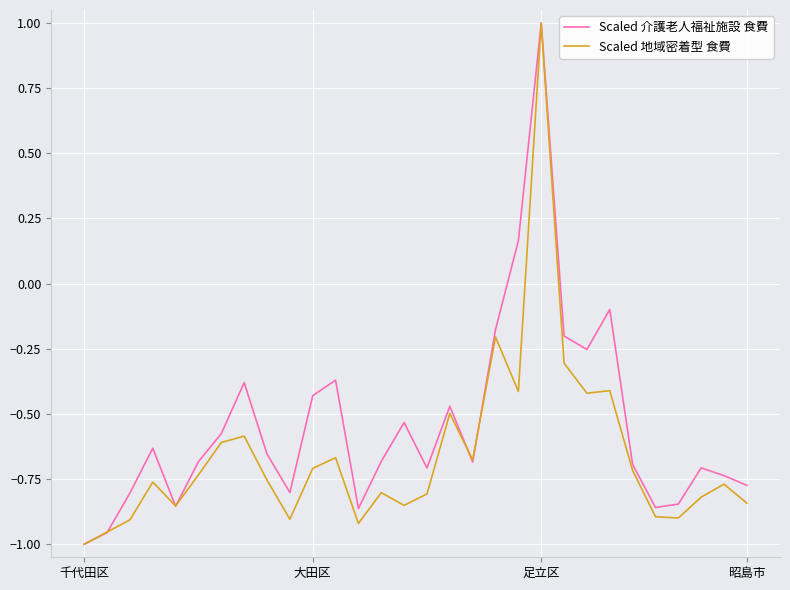

Which series has the largest total across all categories?

Scaled 介護老人福祉施設 食費